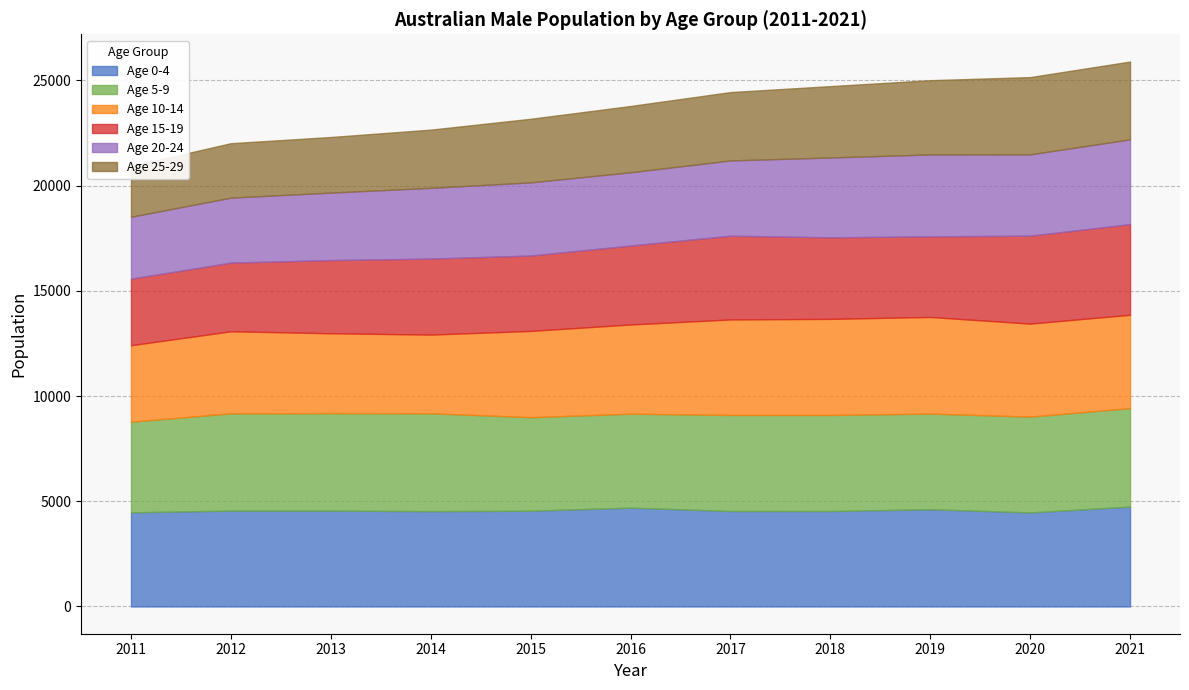

Is it true that Age 25-29 equals 953 at 2020?

False